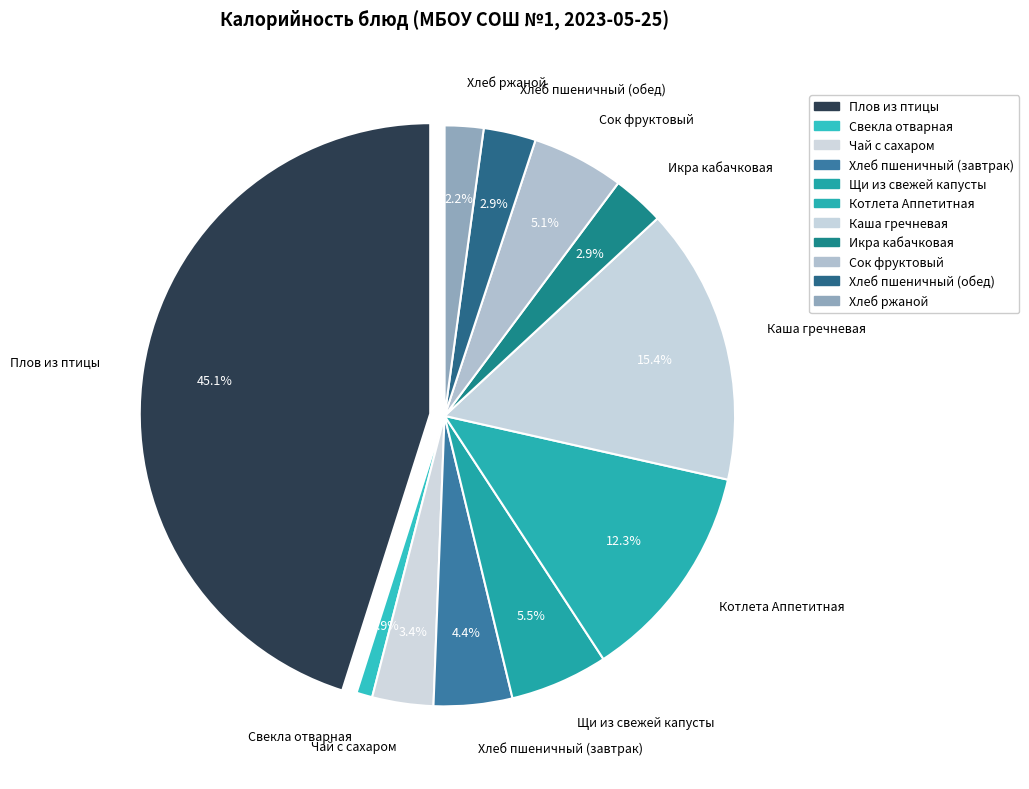

Is it true that Котлета Аппетитная is 23% of the pie?

False